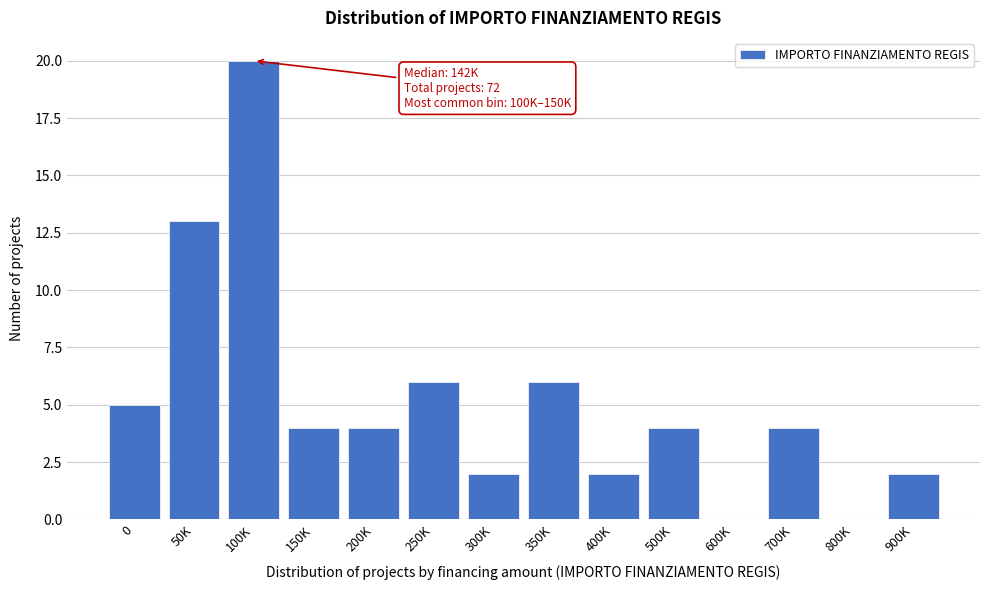

Reading left to right, list all the values displayed in this chart.

0=5	50K=13	100K=20	150K=4	200K=4	250K=6	300K=2	350K=6	400K=2	500K=4	600K=0	700K=4	800K=0	900K=2